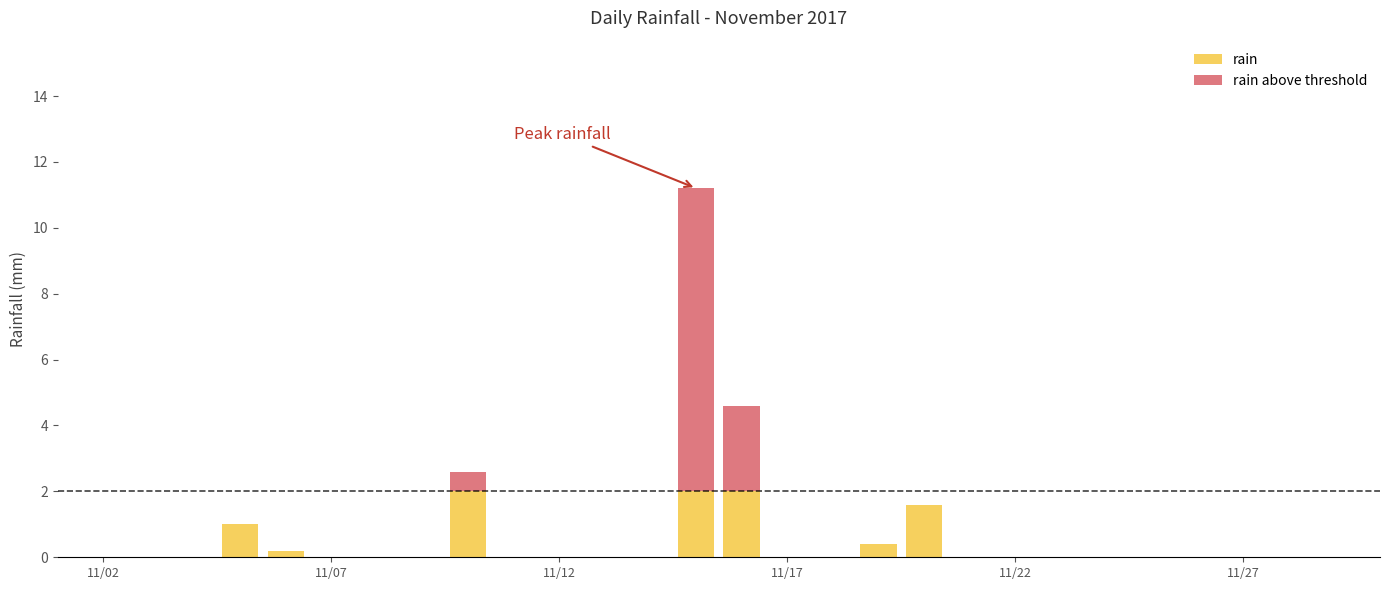

How many data points does each series have?

30